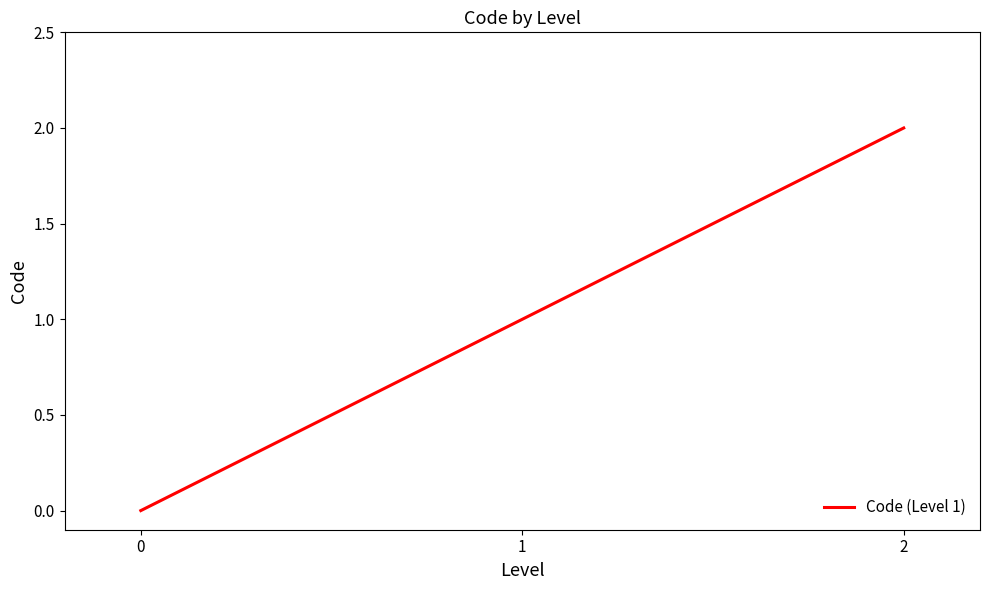

How many lines are shown in the chart?

1